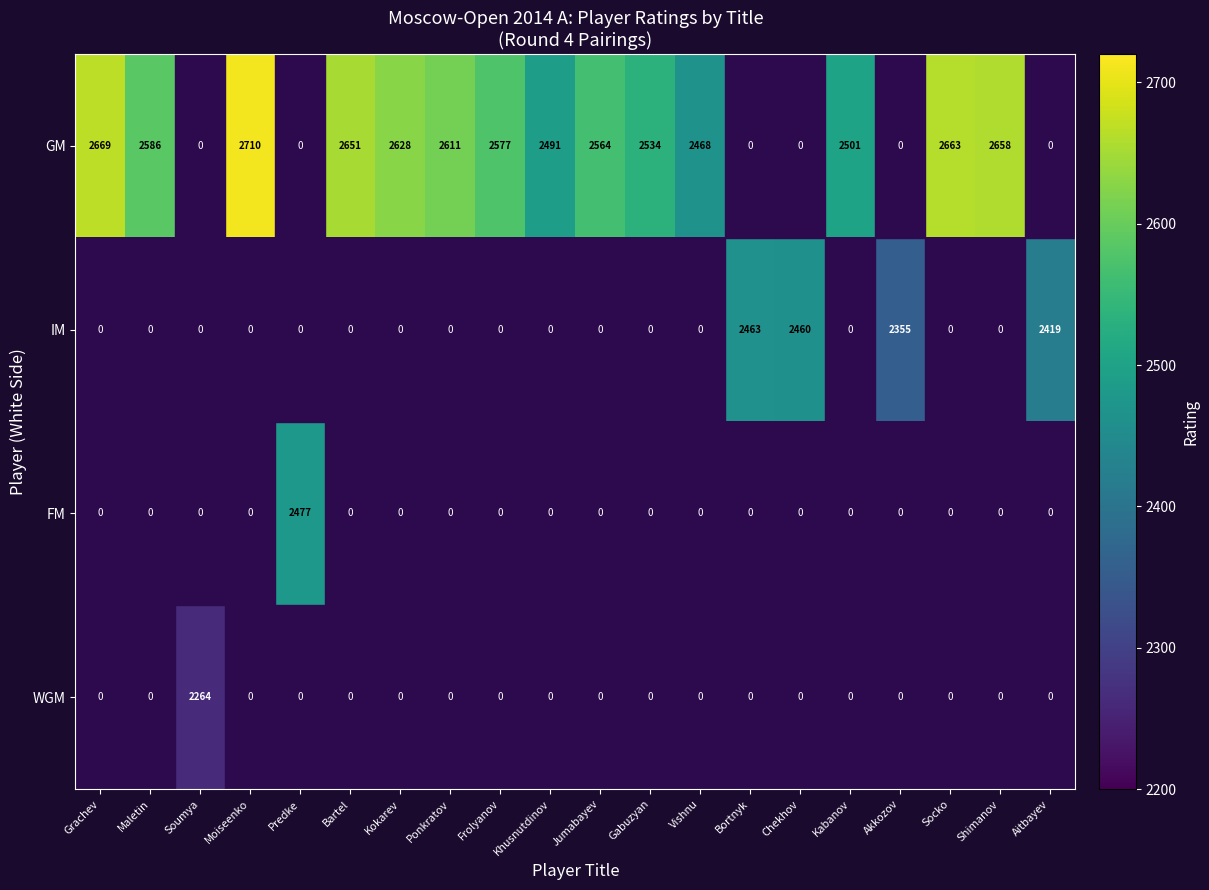

Where is GM nearest to the value 1355?

Vishnu